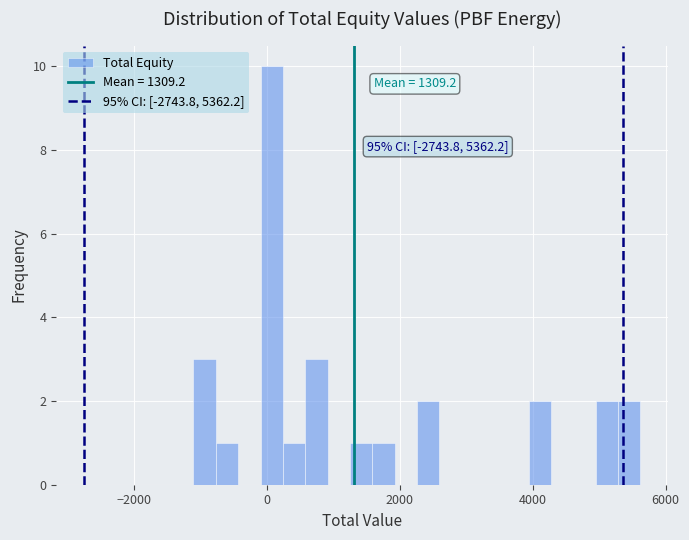

Read against the x-axis, roughly where is the centre of the tallest bar?

0